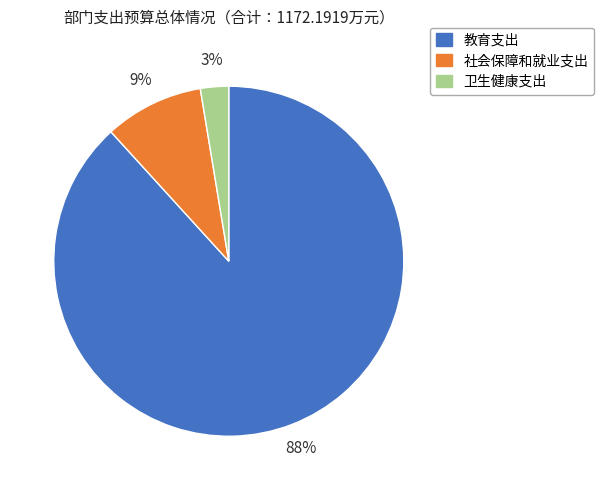

To the nearest percent, what percentage of the pie is 卫生健康支出?

3%